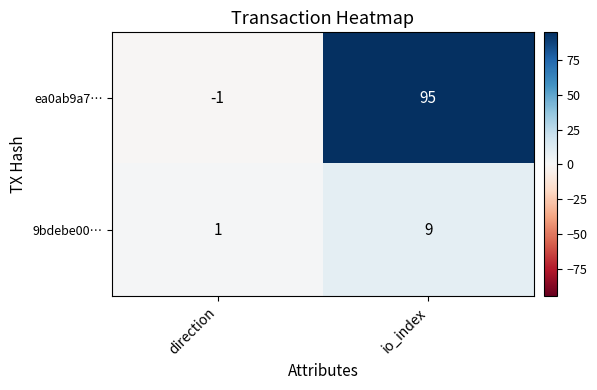

Which series has the largest range (max minus min)?

ea0ab9a7…